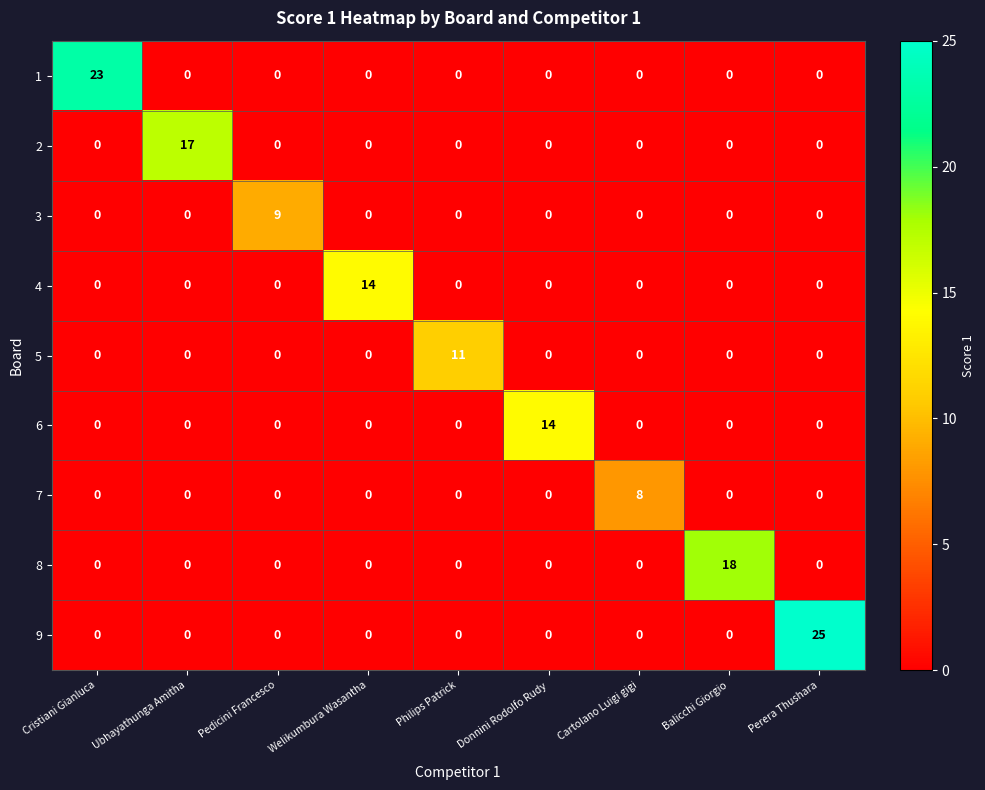

What is the spread (max minus min) of values at Welikumbura Wasantha?

14